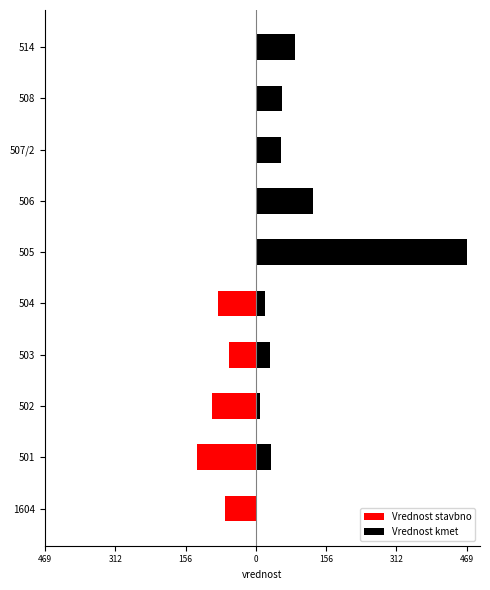

List the series in order of their overall mean, lowest first.

Vrednost stavbno, Vrednost kmet